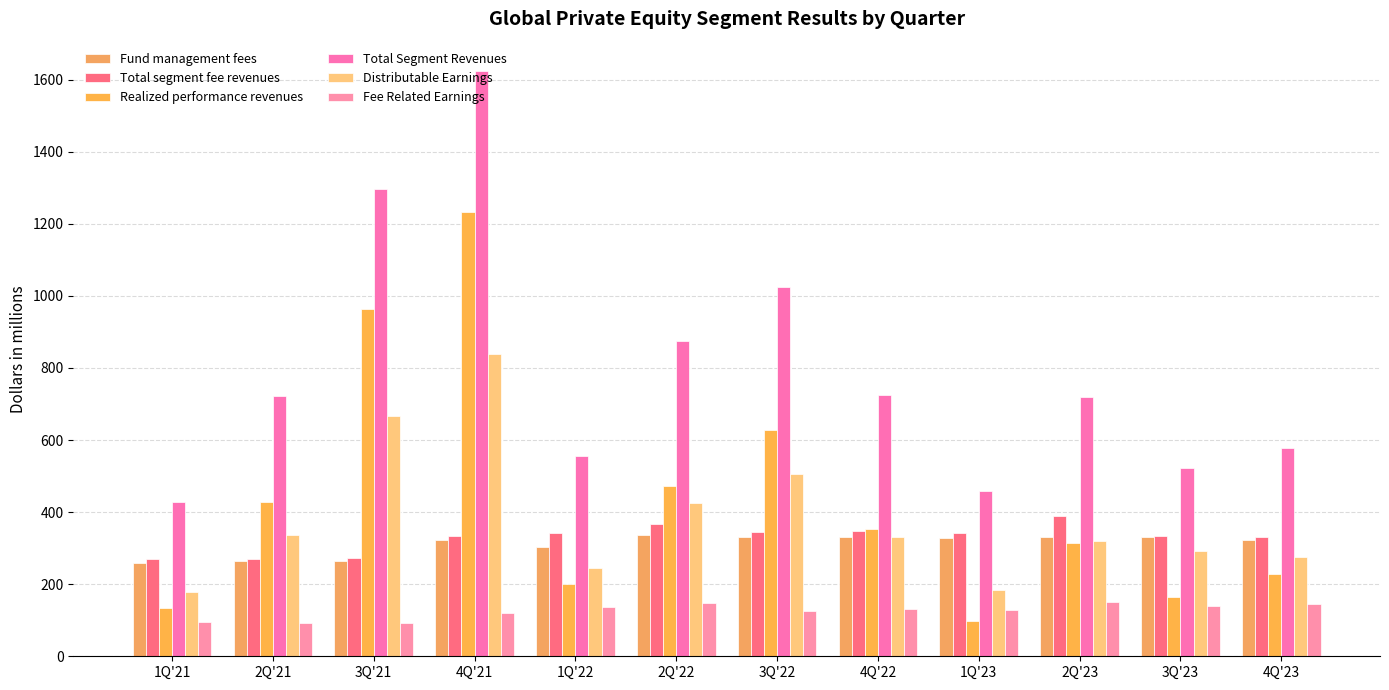

What is the label of the 9th bar from the right?

4Q'21